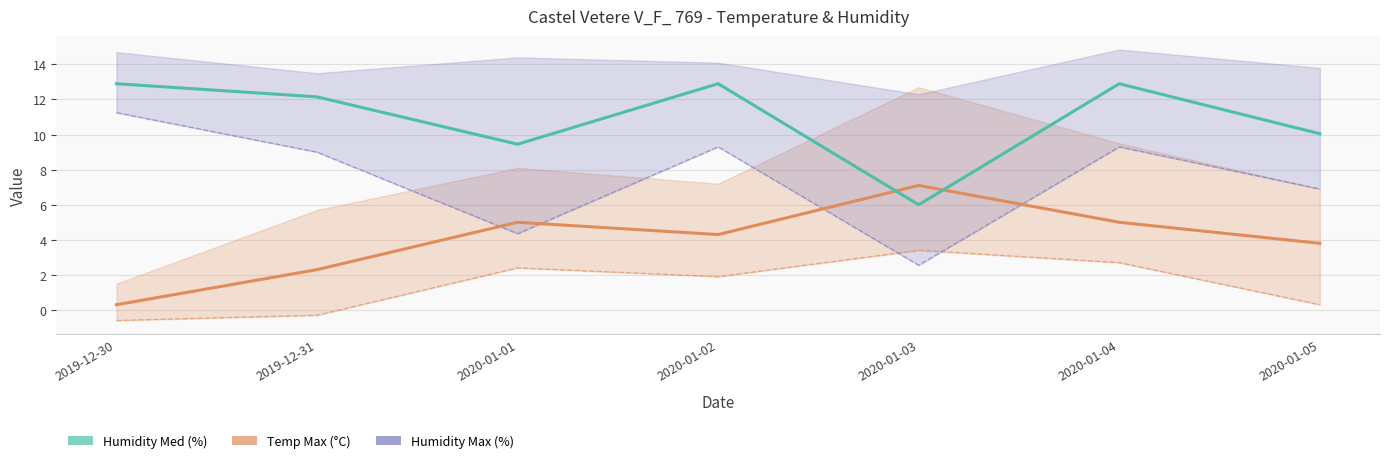

How many values in the Humidity Min (%) series are below 9?

3